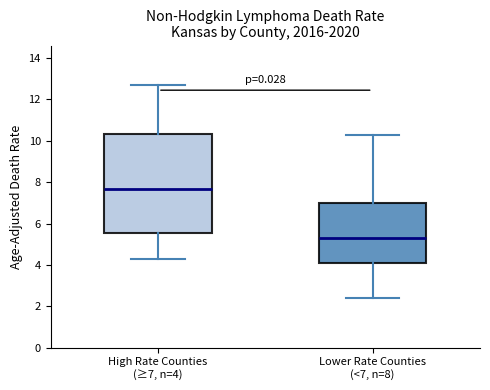

Where does the median line of the box for Lower Rate Counties (<7, n=8) sit on the y-axis? The values are not printed on the chart, so give them approximately, as read against the axis.

5.4